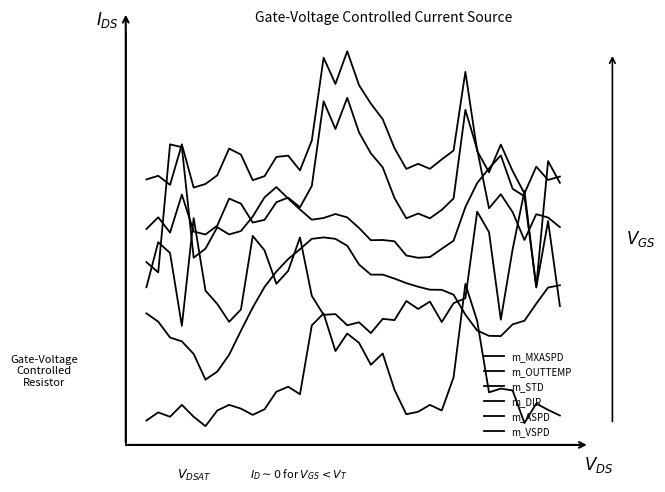

Does the chart display data point markers on the line(s)?

No